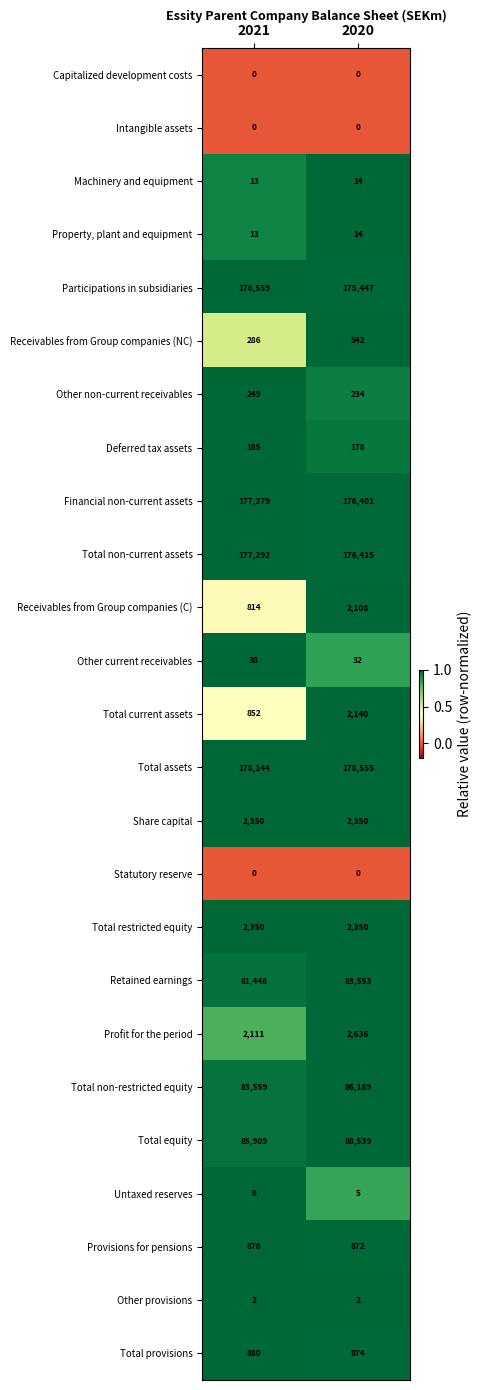

At which label does Profit for the period reach its peak?

2020